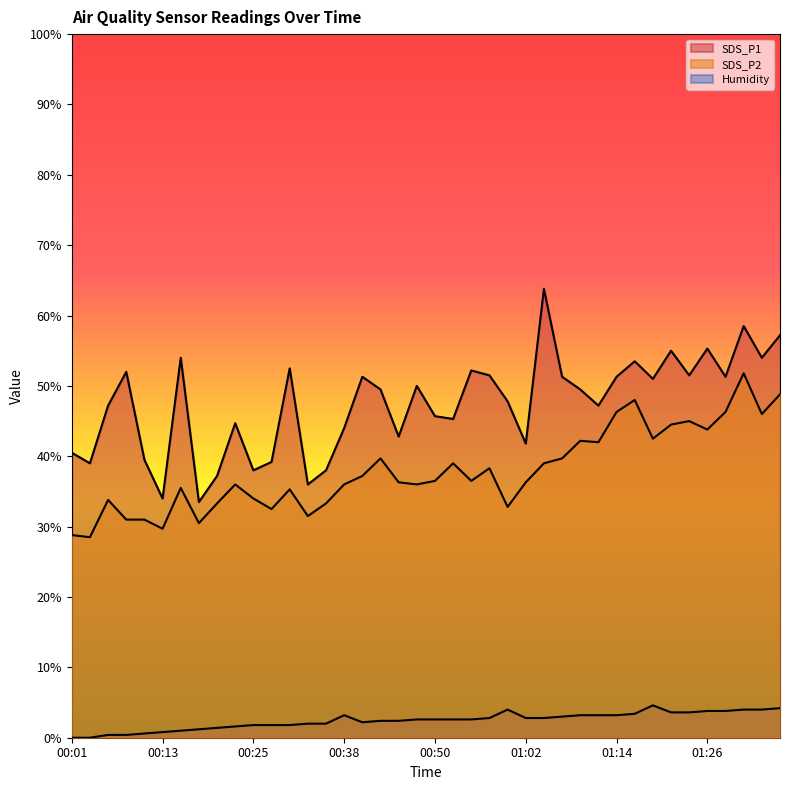

What is the spread (max minus min) of values at 00:45?

40.4